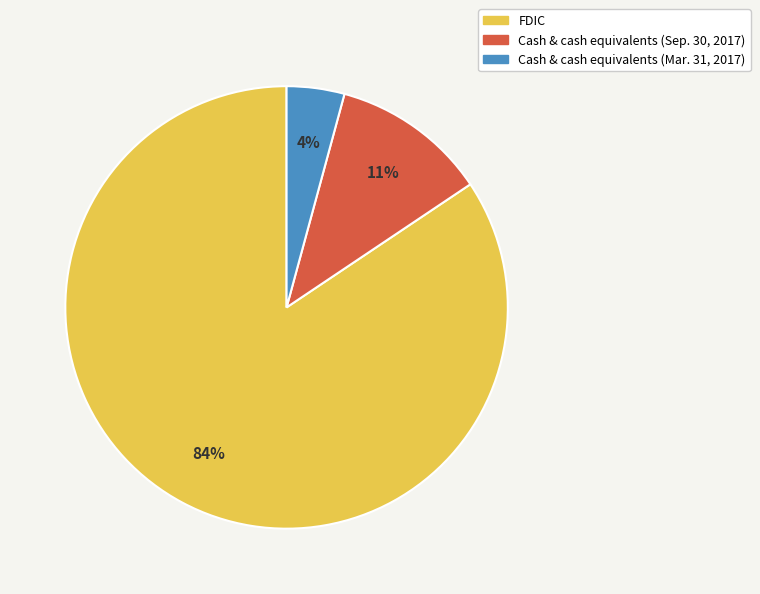

What is the smallest slice in the pie chart?

Cash & cash equivalents (Mar. 31, 2017)